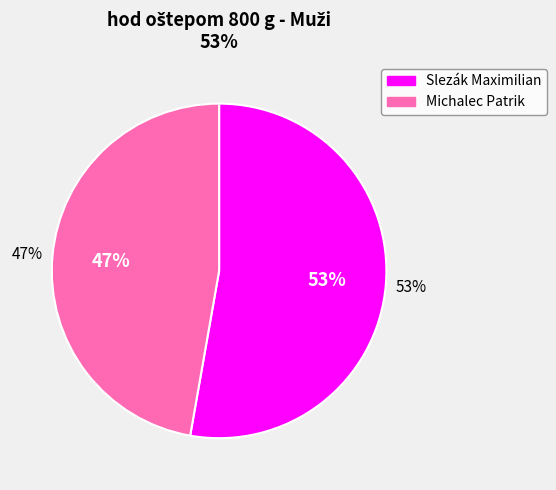

What is the majority slice?

Slezák Maximilian